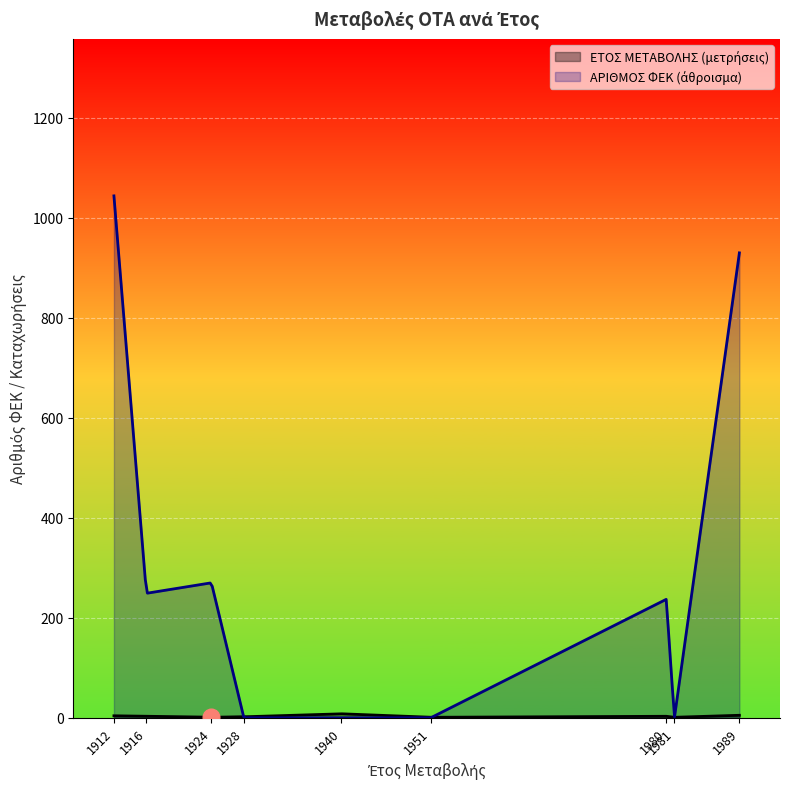

Which category has the highest value across all series?

1912